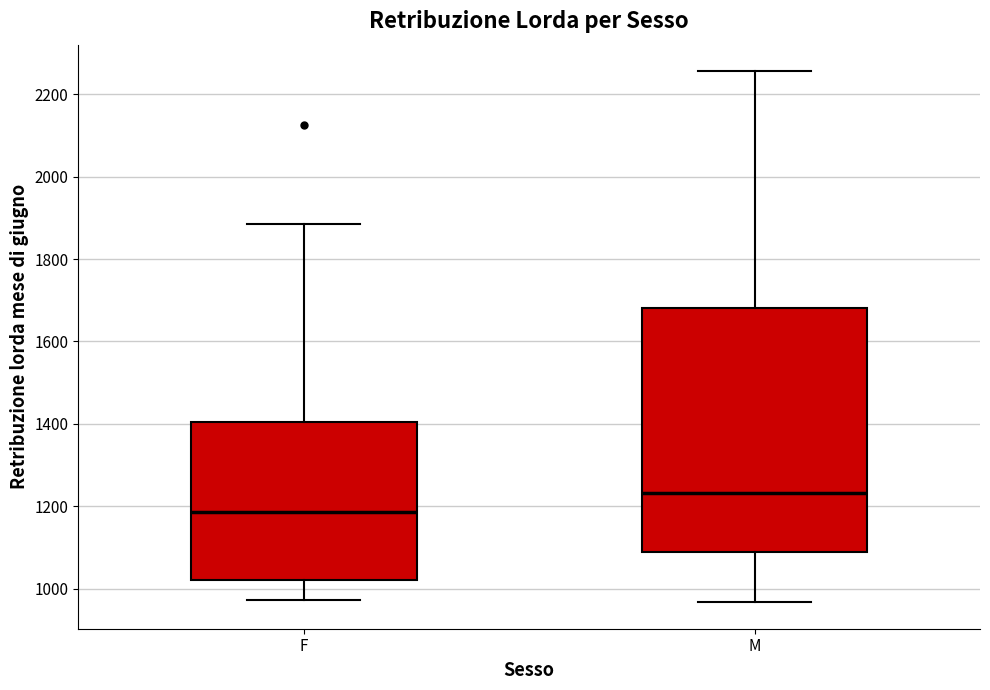

Which box has the highest median line?

M